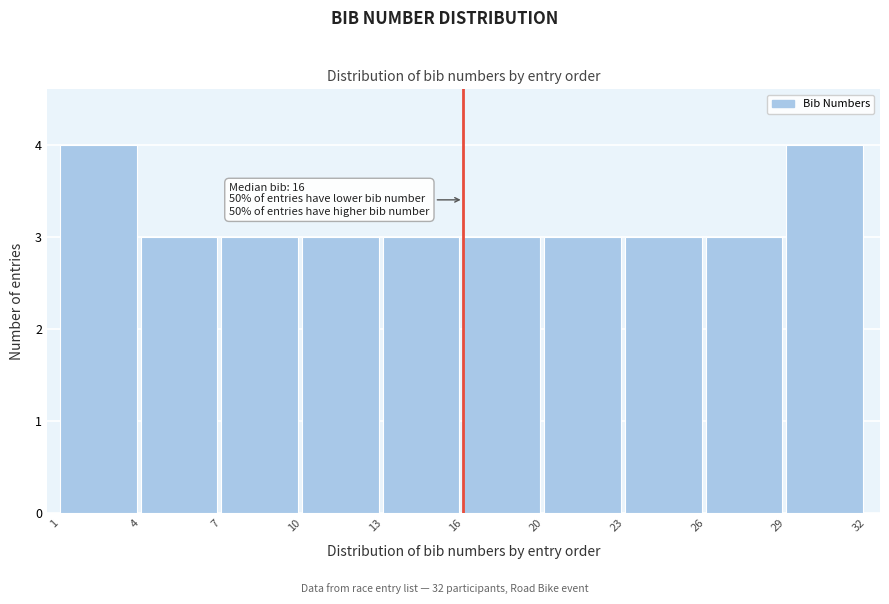

Reading left to right, extract all data points from this chart.

1=4	4=3	7=3	10=3	13=3	16=3	20=3	23=3	26=3	29=4